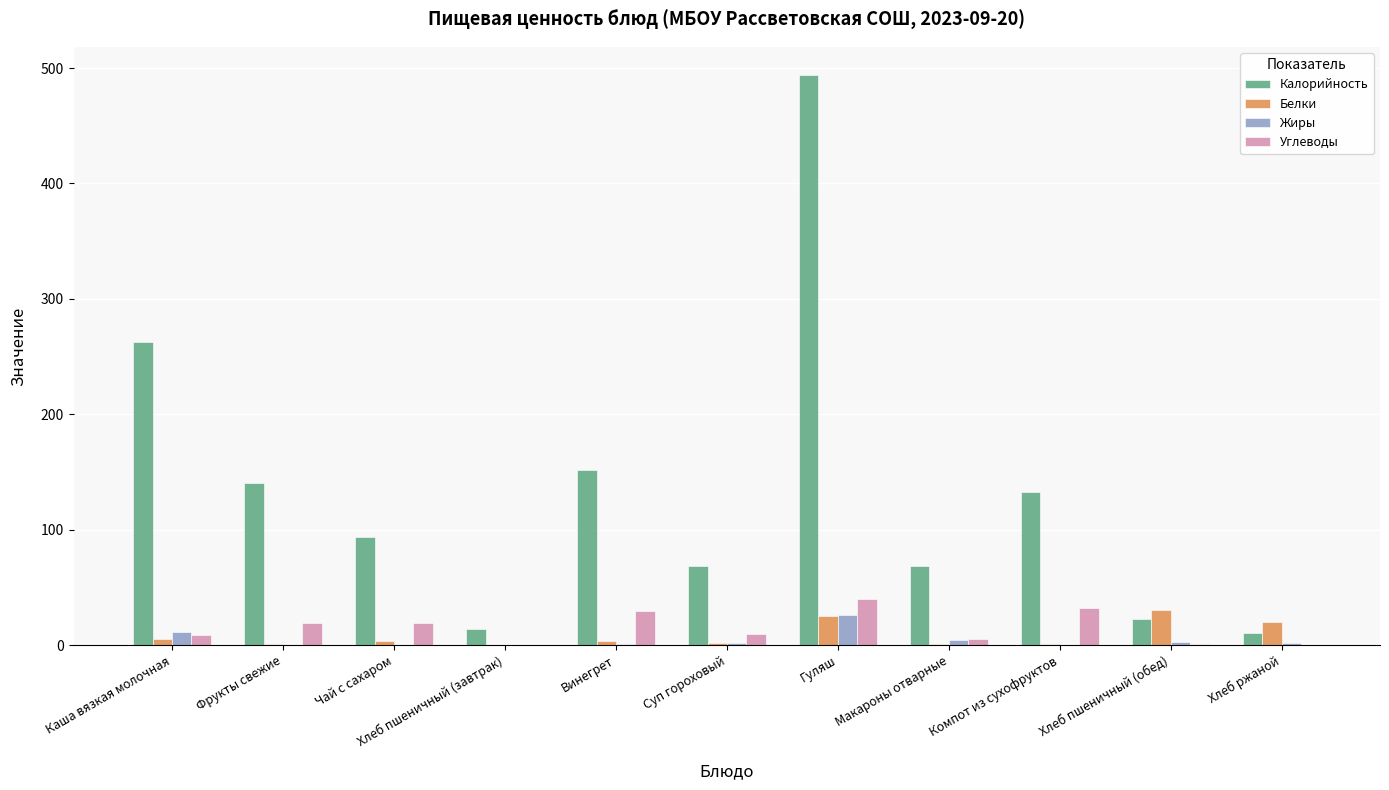

The Калорийность series shows 95.7 at Винегрет. True or false?

False